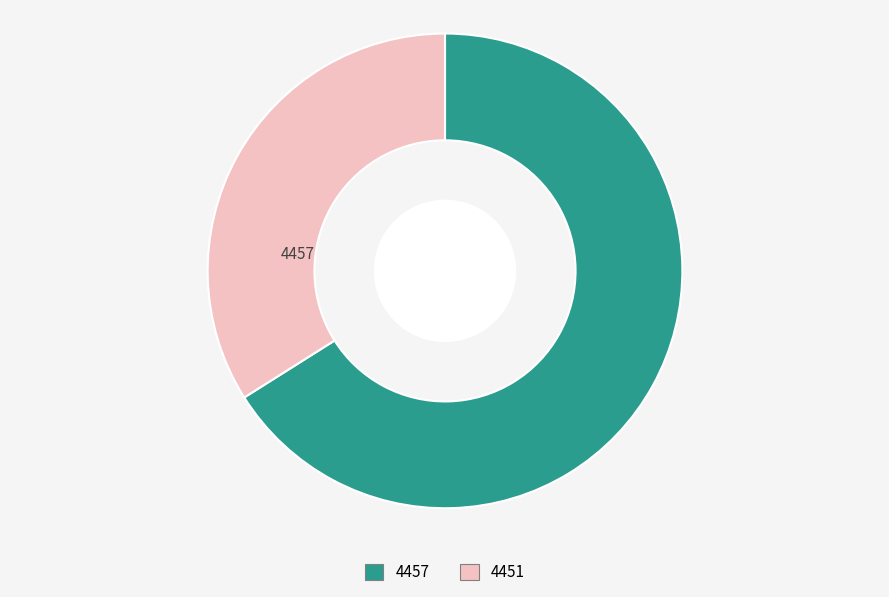

Which has a higher value, 4451 or 4457?

4457